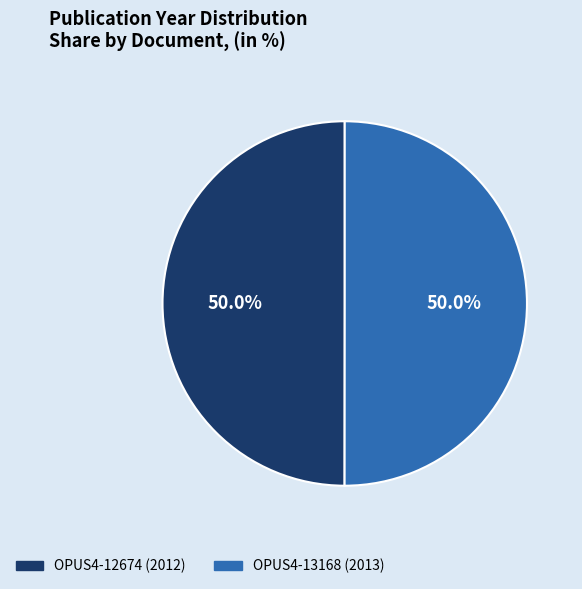

How much of the chart is everything except OPUS4-13168 (2013)?

50.0%